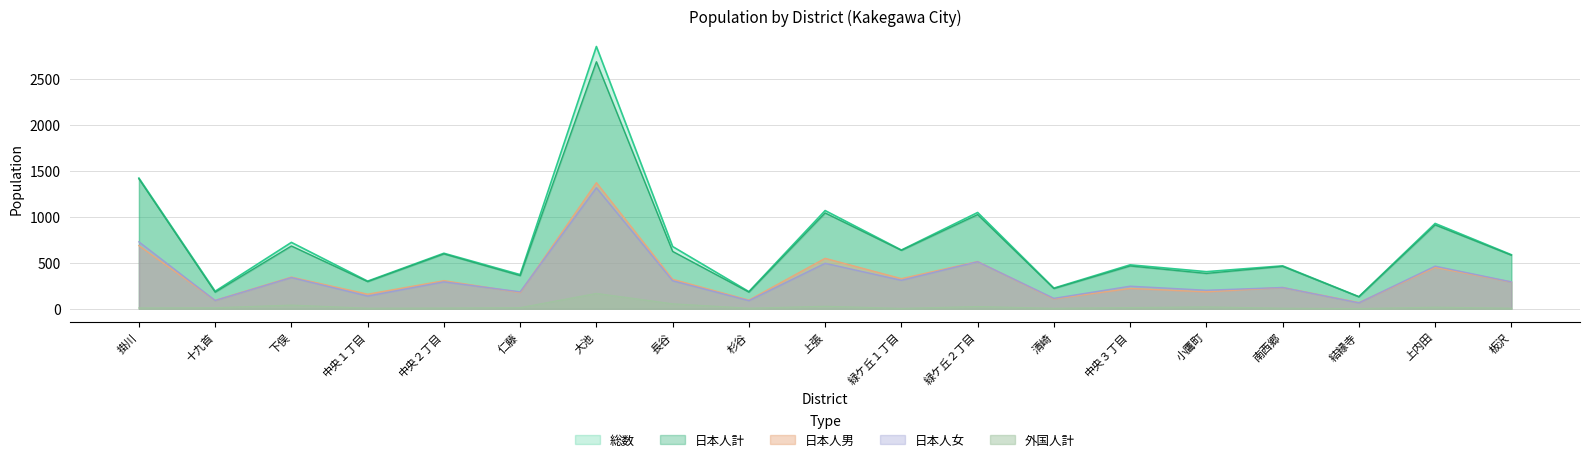

Which series has the largest range (max minus min)?

総数